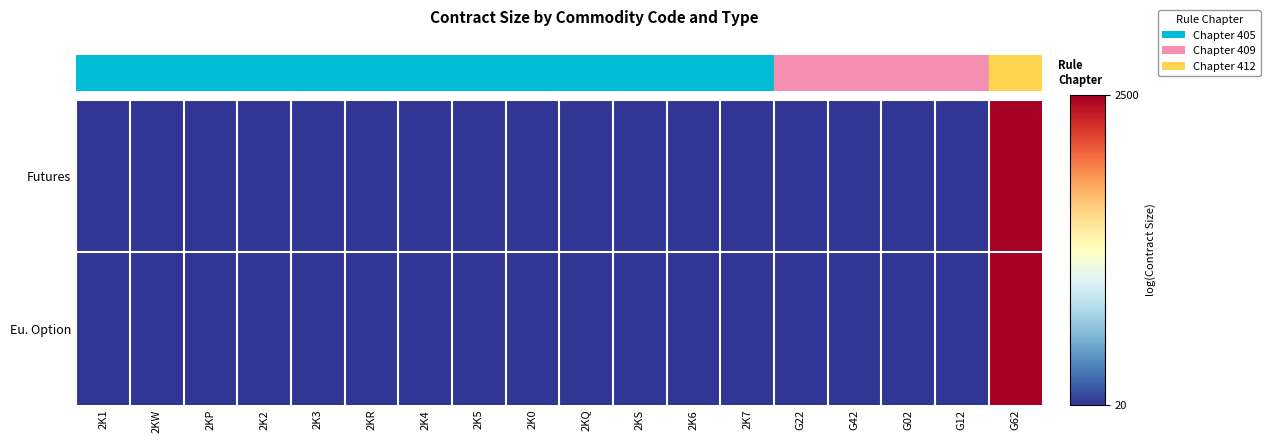

List the series in order of their peak value, highest first.

Futures, Eu. Option